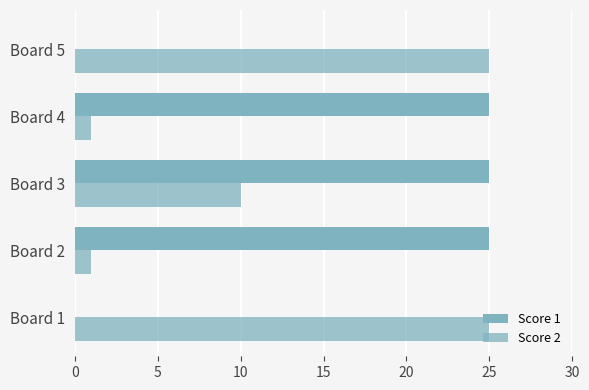

Count the number of categories in the chart.

5